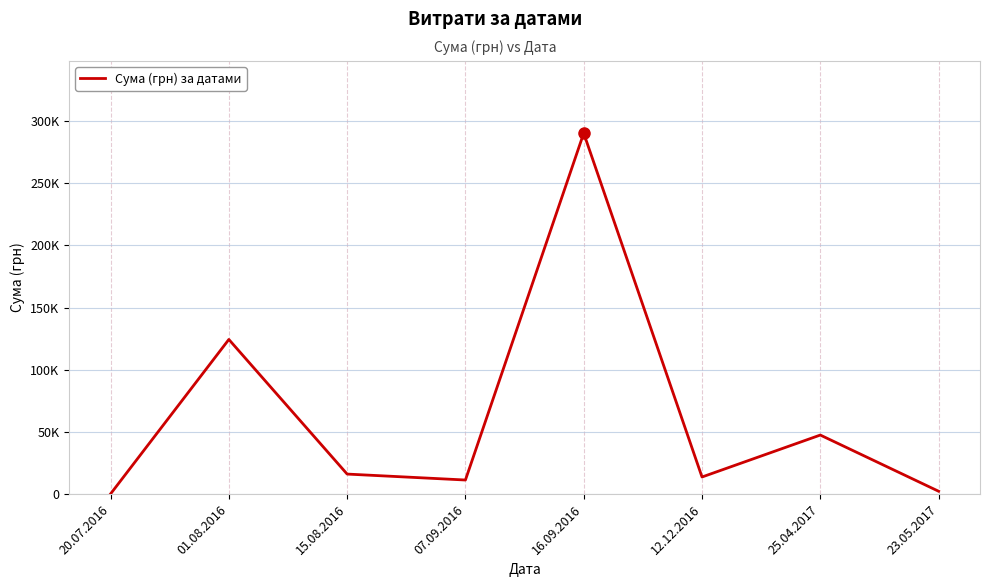

Does the chart have visible grid lines?

Yes